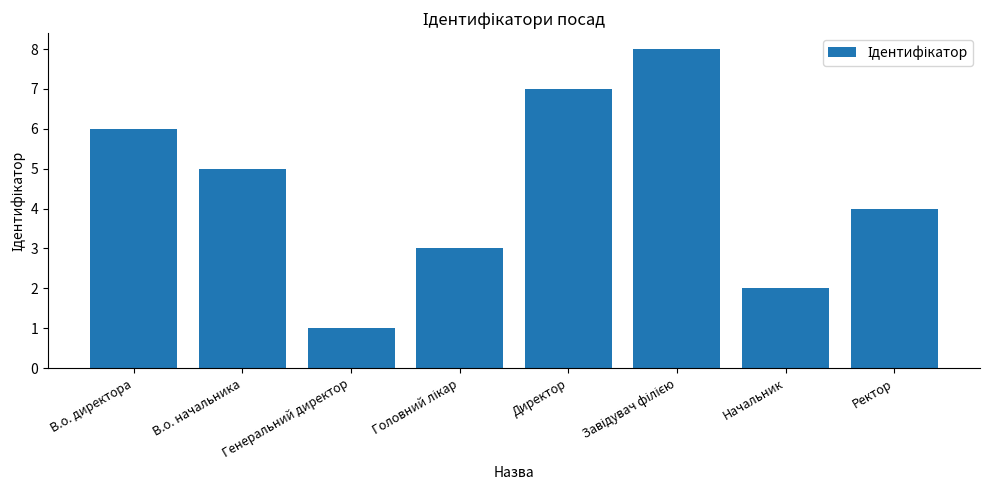

How many values are between 3 and 7?

5